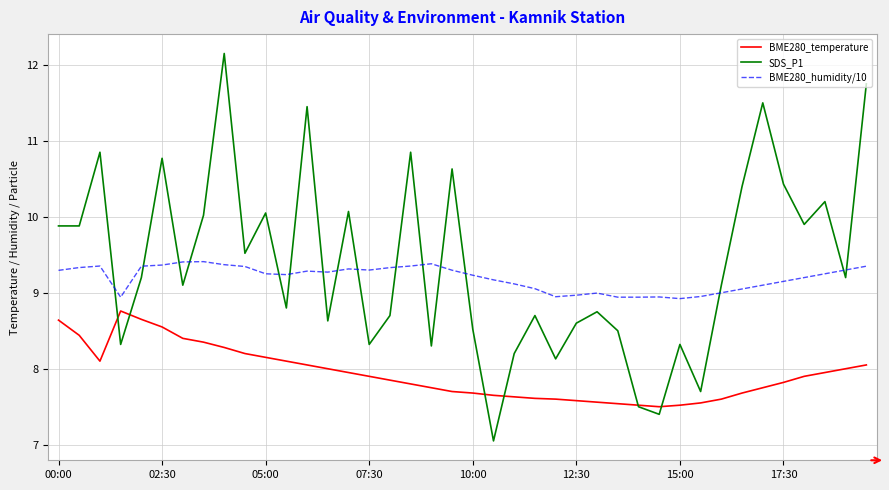

Which series has the widest spread of values?

SDS_P1